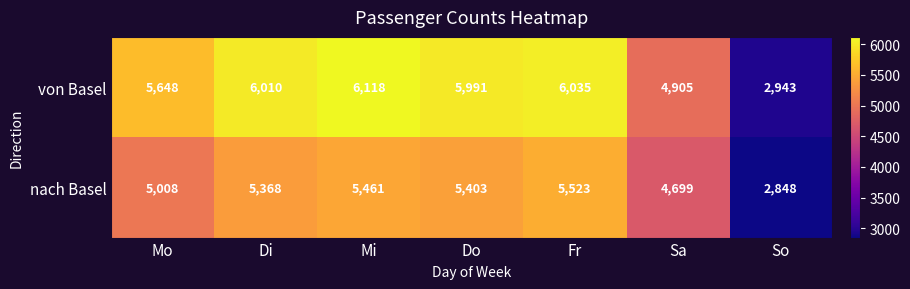

What is the difference between the maximum and minimum values in the nach Basel series?

2675